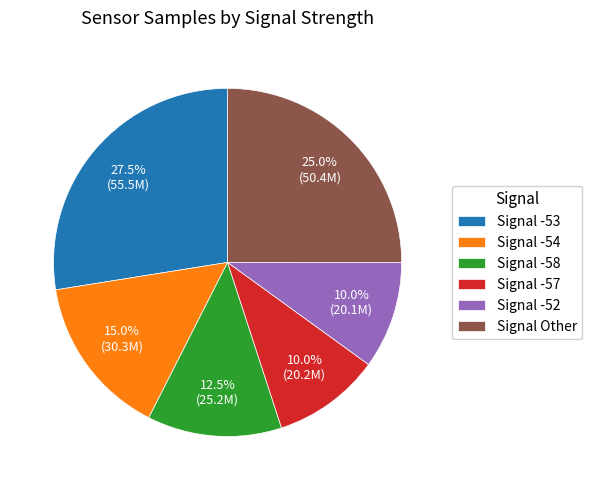

Does any single category account for the majority?

No